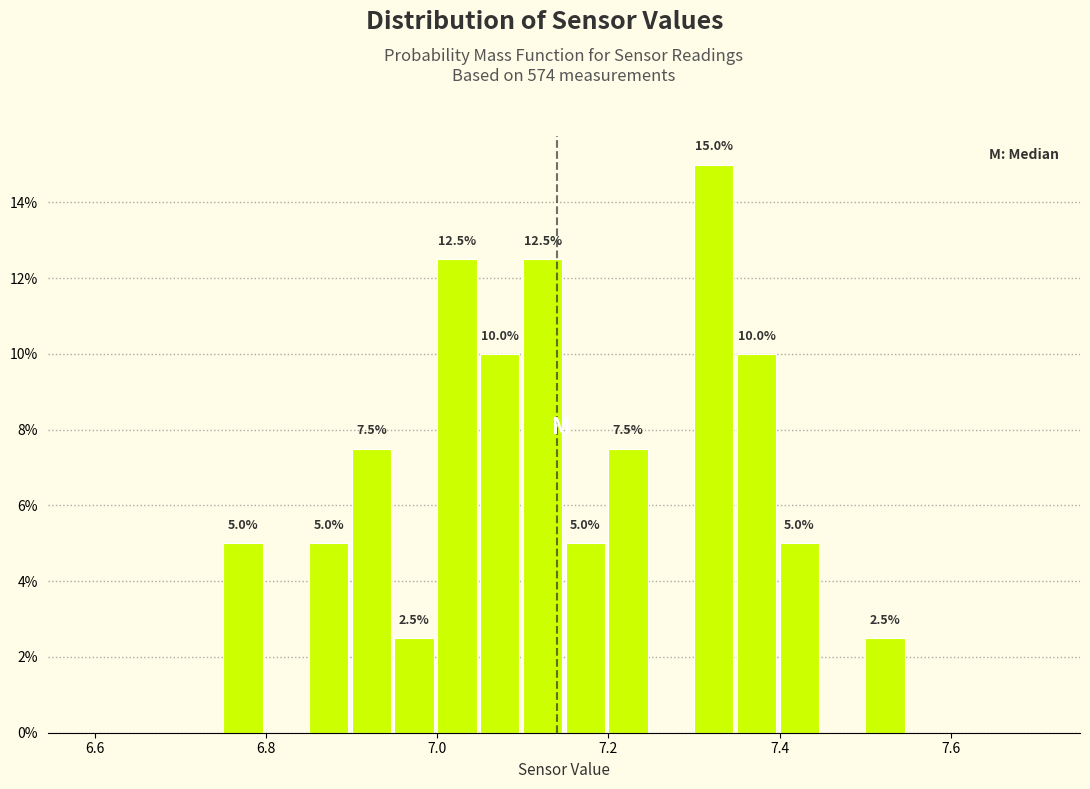

Around what value on the x-axis is the tallest bar? Give the approximate position of its centre, as read against the axis.

7.32